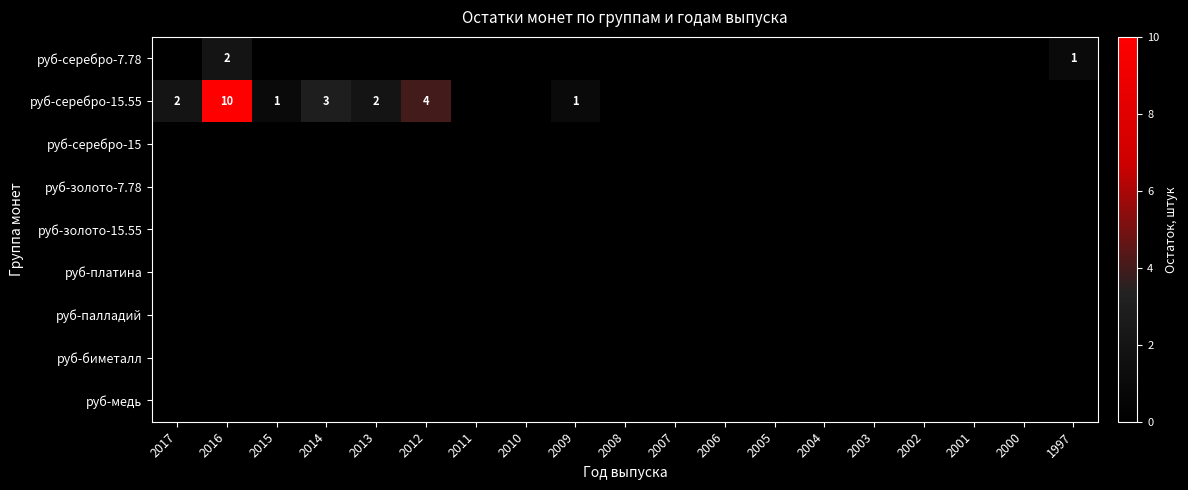

Which has a higher value, 2014 or 2011?

2014